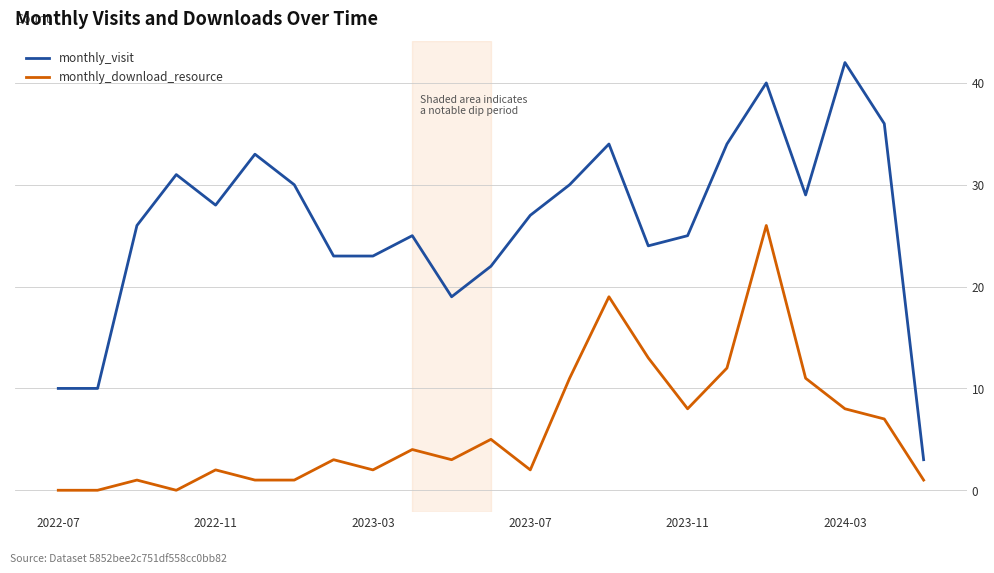

What is the difference between the maximum and second lowest values in the monthly_download_resource series?

26